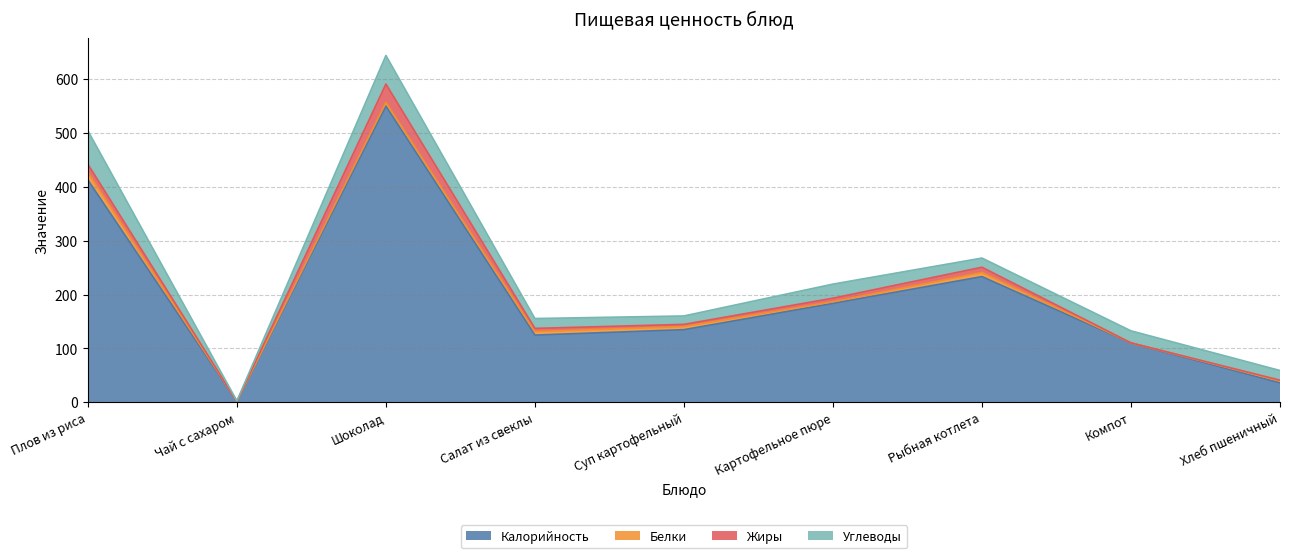

Count the number of data series in this chart.

4